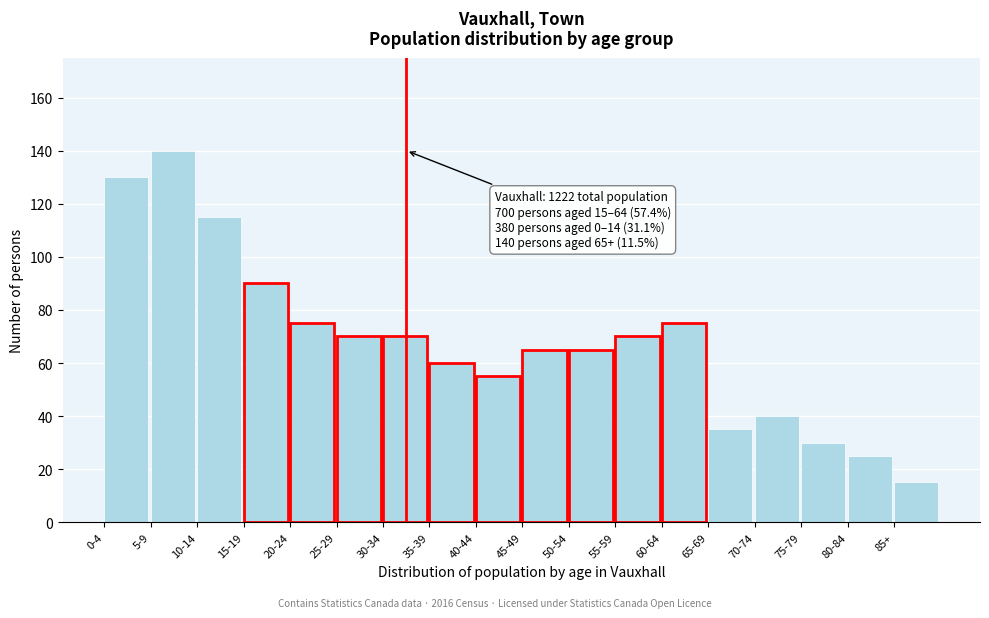

Reading left to right, list all the values displayed in this chart.

0-4=130	5-9=140	10-14=115	15-19=90	20-24=75	25-29=70	30-34=70	35-39=60	40-44=55	45-49=65	50-54=65	55-59=70	60-64=75	65-69=35	70-74=40	75-79=30	80-84=25	85+=15